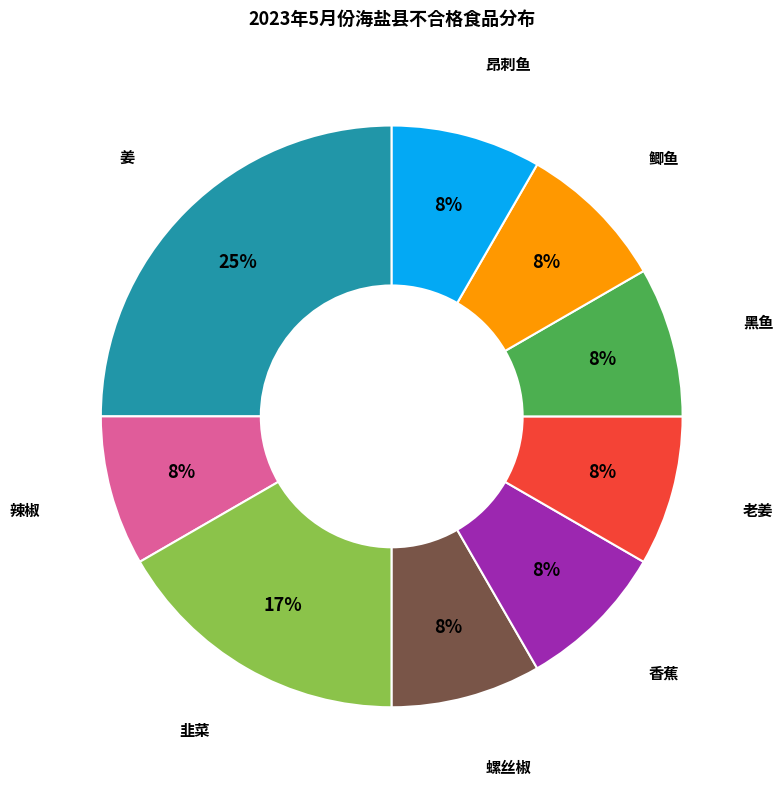

To the nearest percent, what percentage of the pie is 螺丝椒?

8%